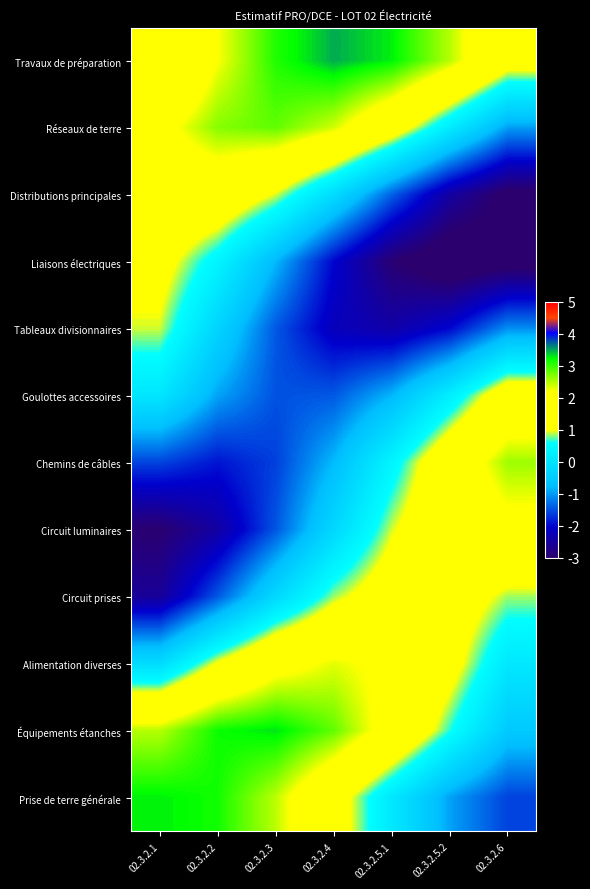

What is the difference between the highest and lowest values at 02.3.2.5.1?

6.2